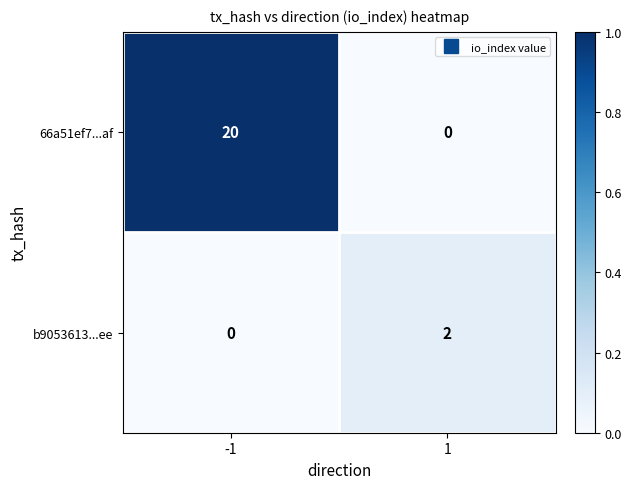

What is the approximate value of 66a51ef7...af at -1, to the nearest 10?

20